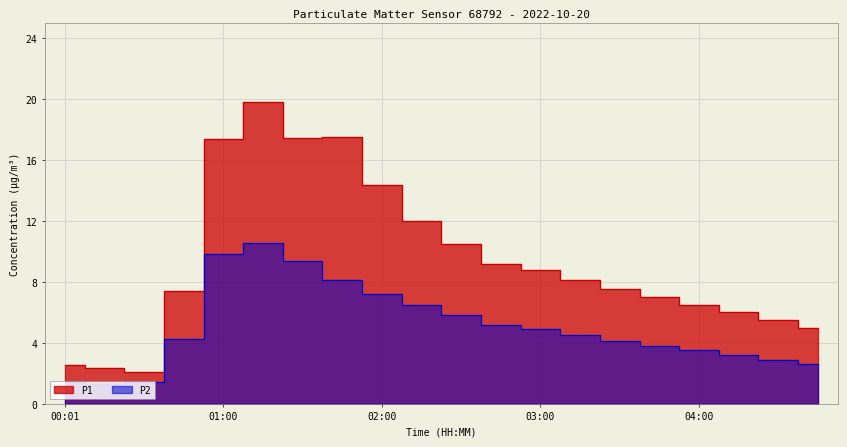

What is the difference between the maximum and second lowest values in the P1 series?

17.4